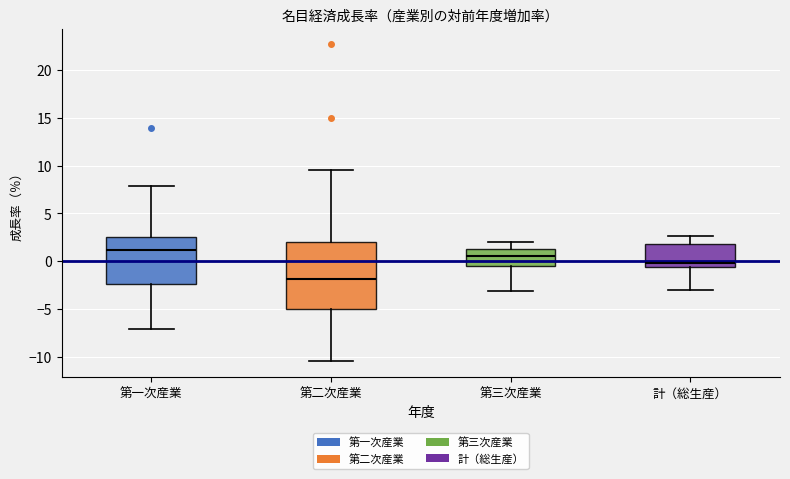

Reading left to right, transcribe this box plot: for each box, give where its median line is, the range the box spans, and where its two whiskers end, as read against the y-axis. The values are not printed on the chart, so give them approximately, as read against the axis.

第一次産業: median 1.0, box -2.5 to 2.5, whiskers -7.0 to 8.0
第二次産業: median -2.0, box -5.0 to 2.0, whiskers -10.5 to 9.5
第三次産業: median 0.5, box -0.5 to 1.5, whiskers -3.0 to 2.0
計（総生産）: median 0.0, box -0.5 to 2.0, whiskers -3.0 to 2.5